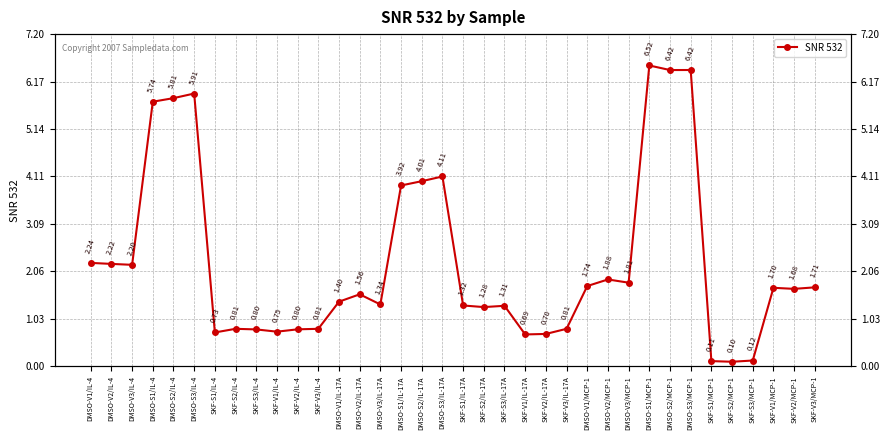

How many data points are less than 1?

12